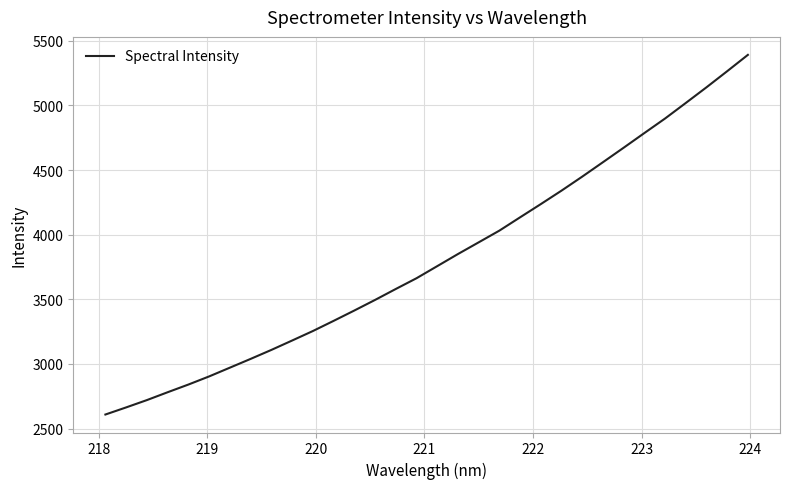

What is the difference between the maximum and minimum values?

2781.9